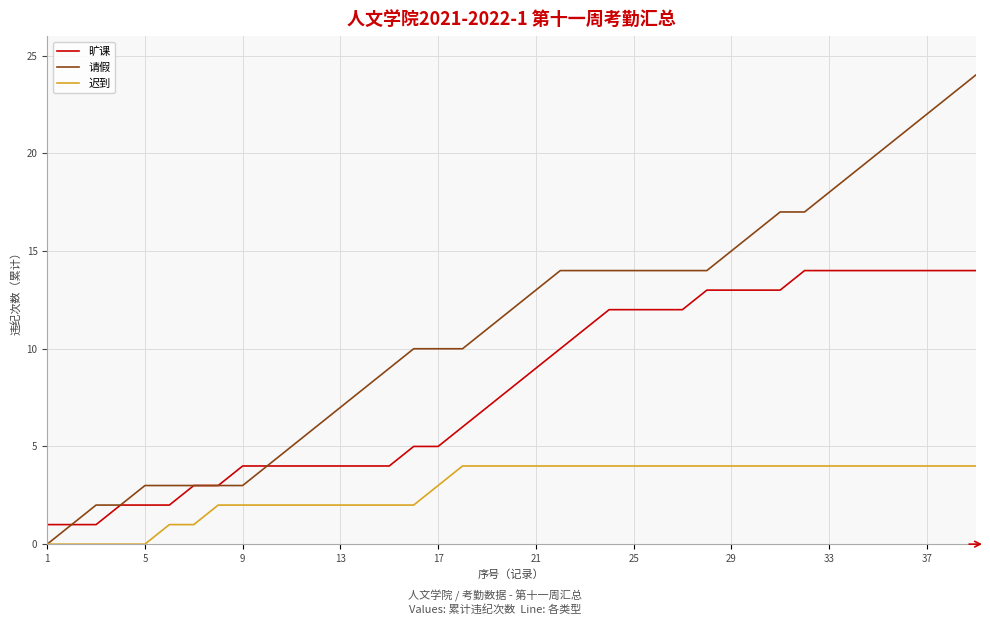

Which series has the widest spread of values?

请假